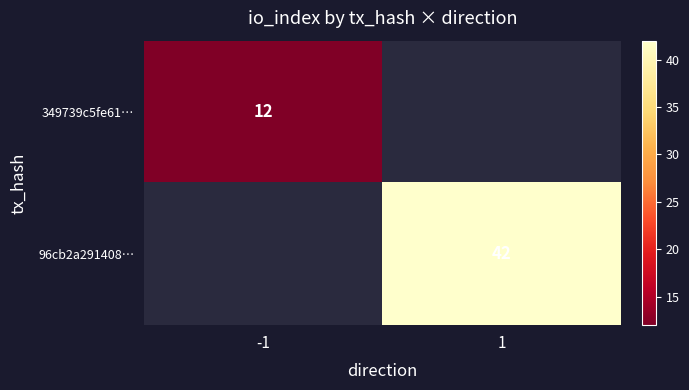

Is it true that 349739c5fe61… equals 12 at -1?

True